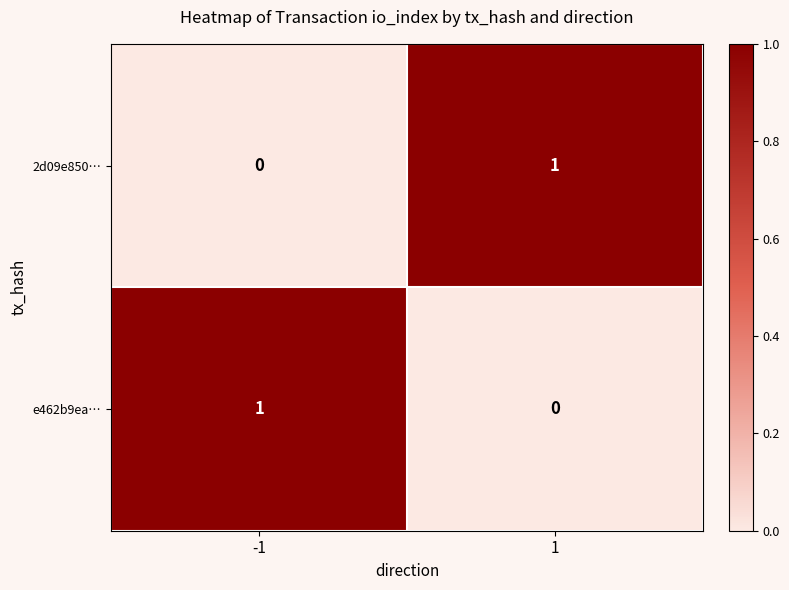

Is it true that 2d09e850… equals 0 at -1?

True